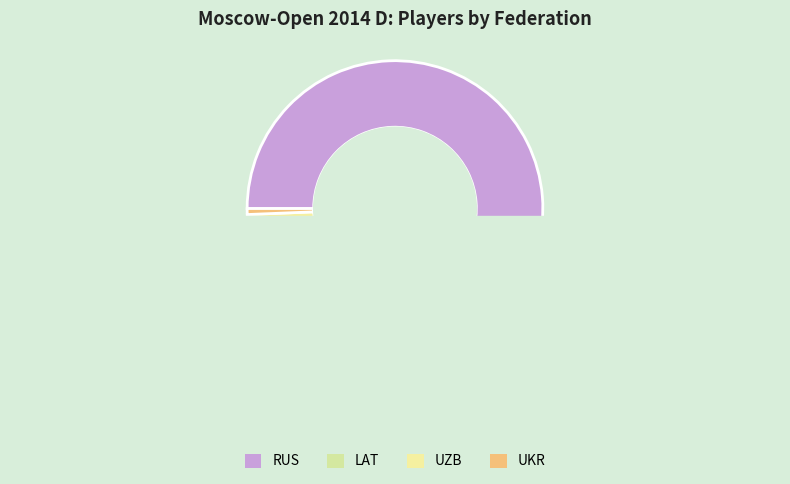

Is LAT the majority of the pie?

No